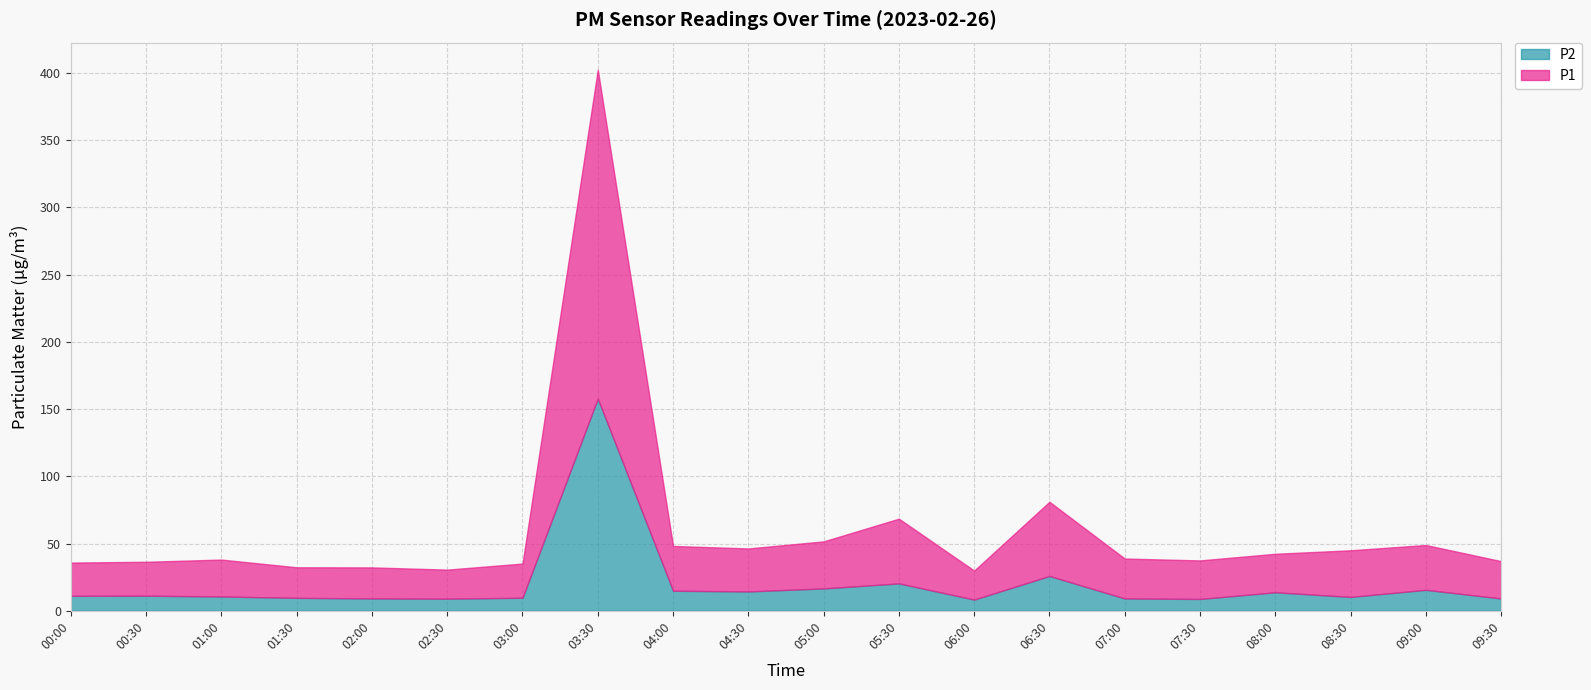

At how many categories does at least one series exceed 189?

1